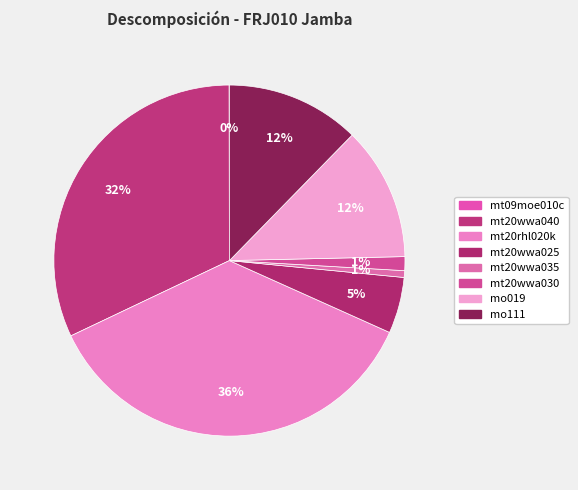

True or false: mt20wwa025 accounts for 5% of the total.

True